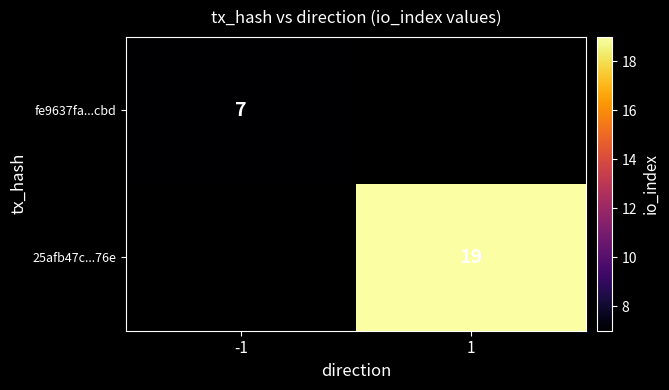

How many distinct data groups are displayed?

2